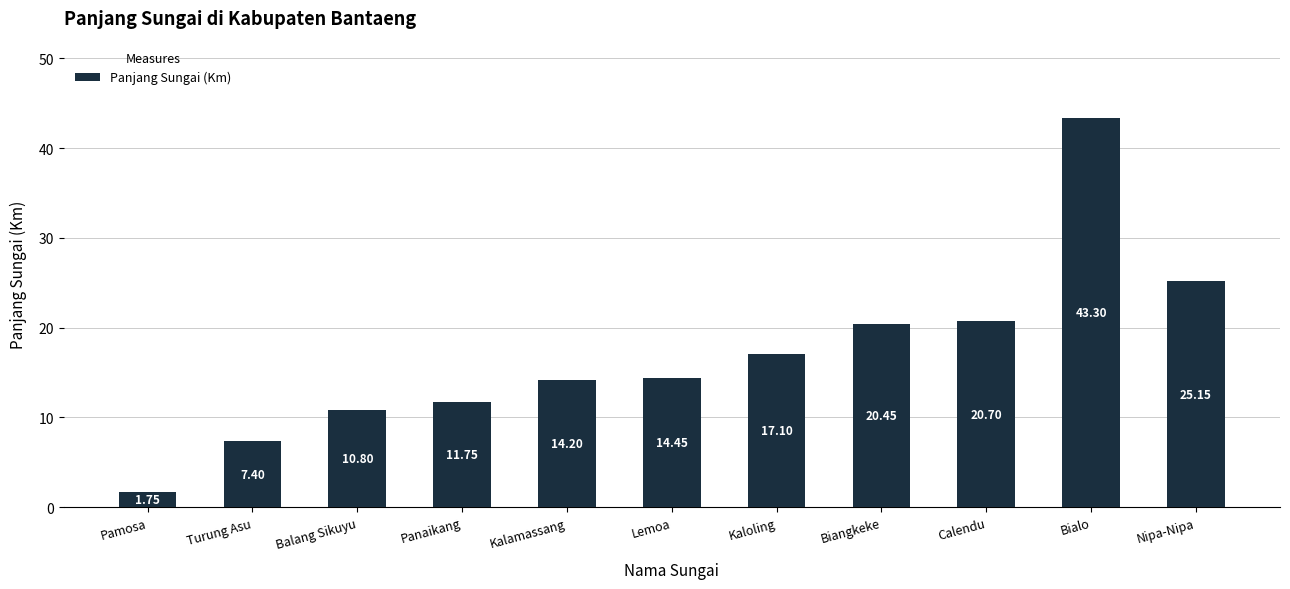

At which label is the value closest to 22?

Calendu